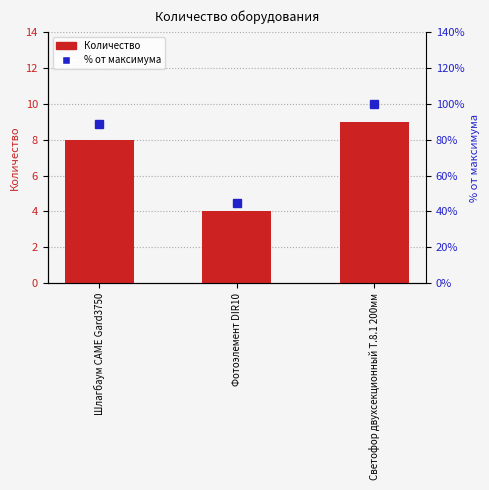

What is the sum of all Количество values?

21.0